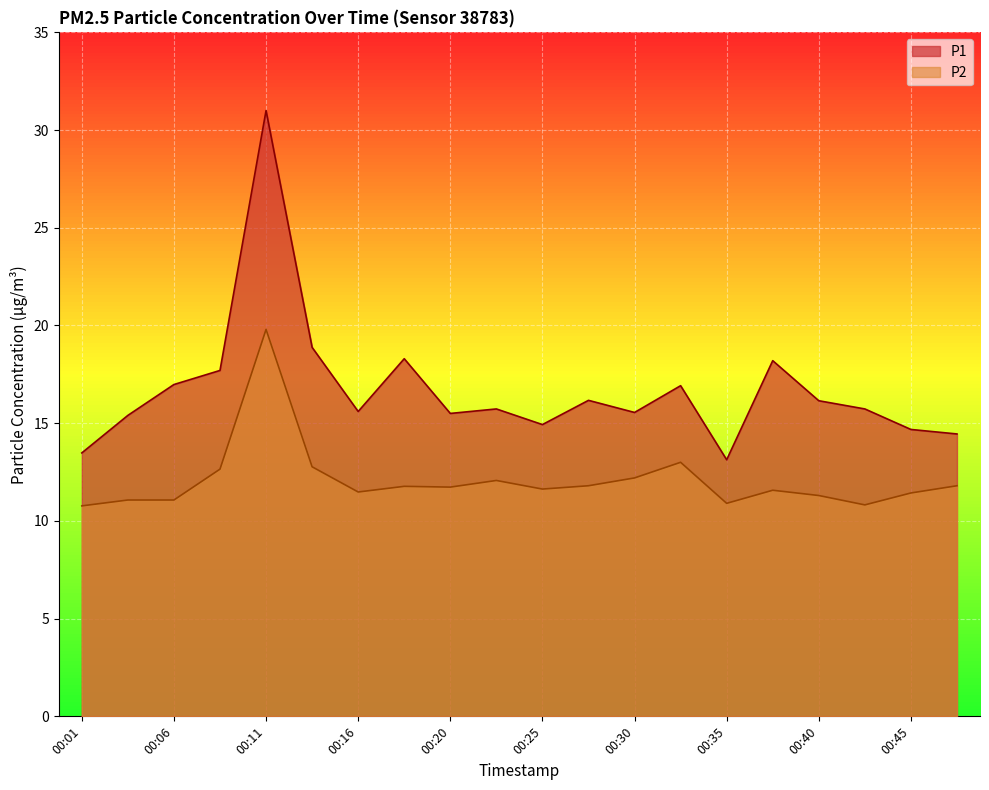

Where is P1 nearest to the value 22?

00:13